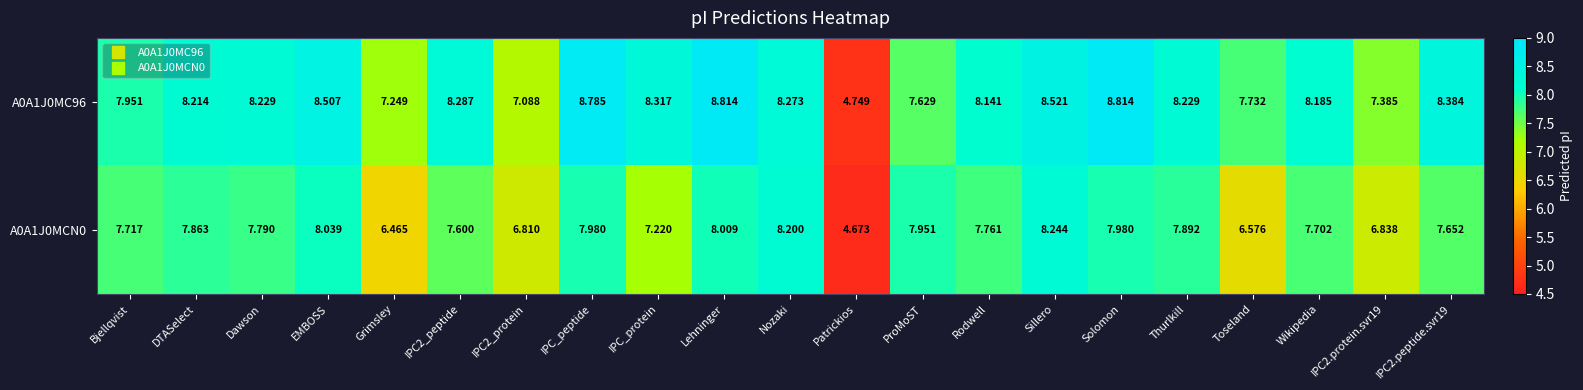

At which category is the sum across all series the highest?

Lehninger